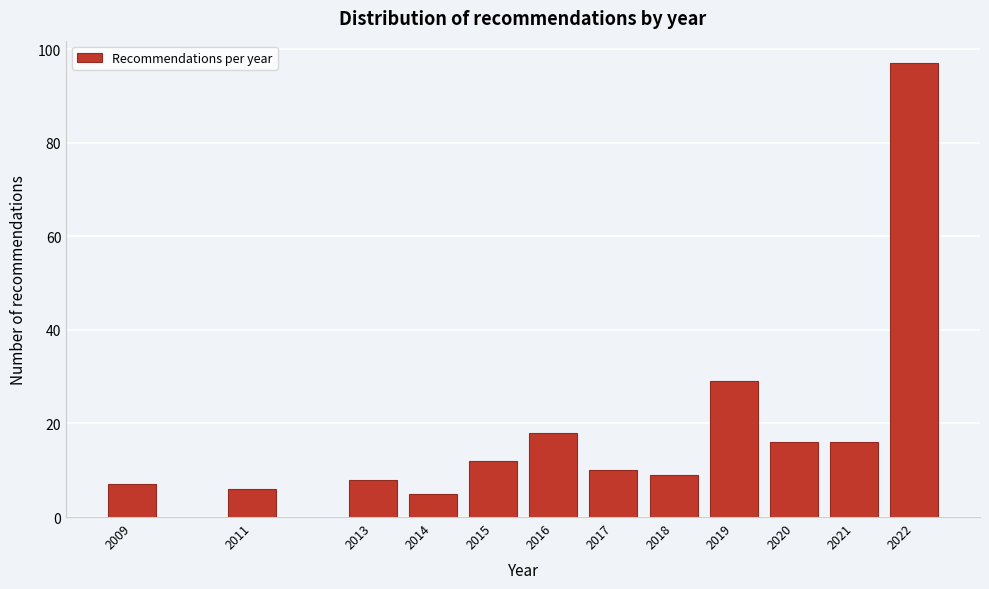

Reading left to right, list all the values displayed in this chart.

7	6	8	5	12	18	10	9	29	16	16	97